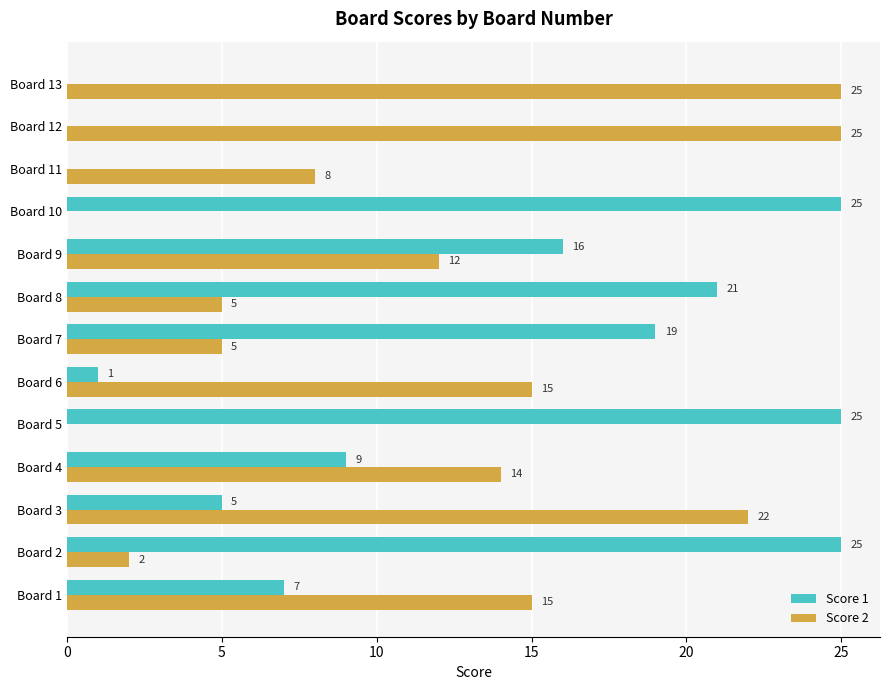

At which category is the sum across all series the highest?

Board 9